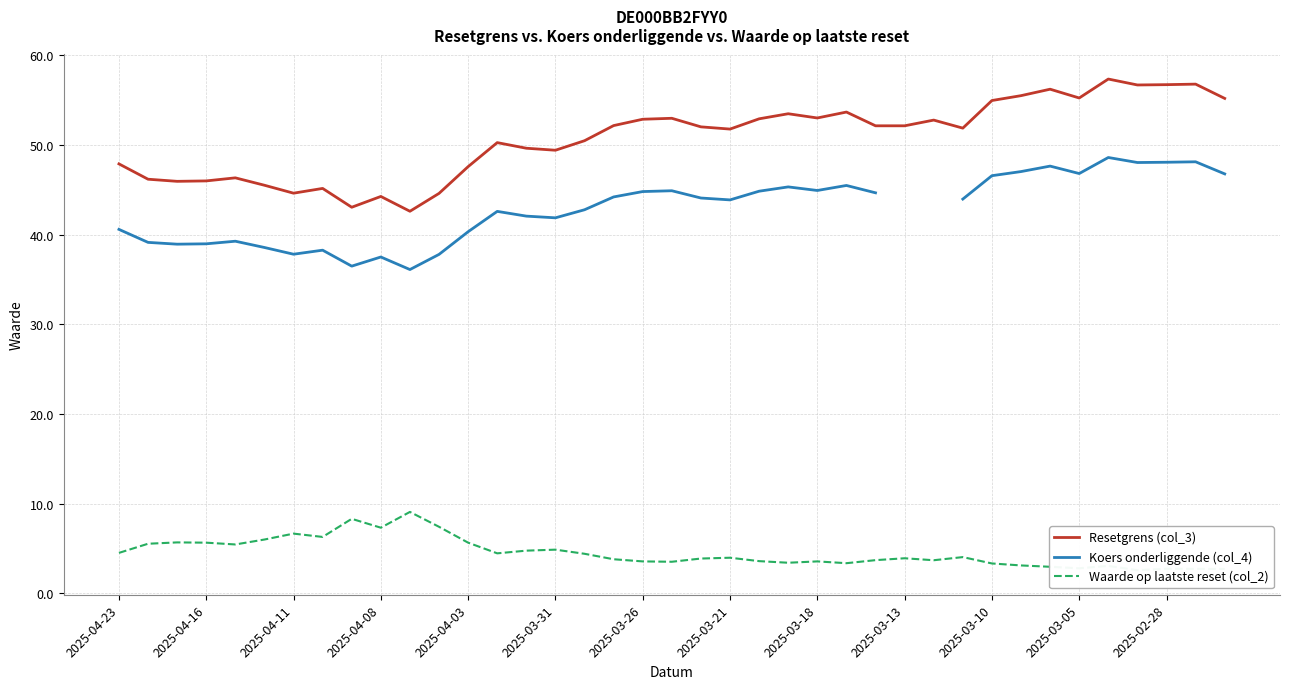

How many interior local valleys does the Waarde op laatste reset (col_2) series have?

10